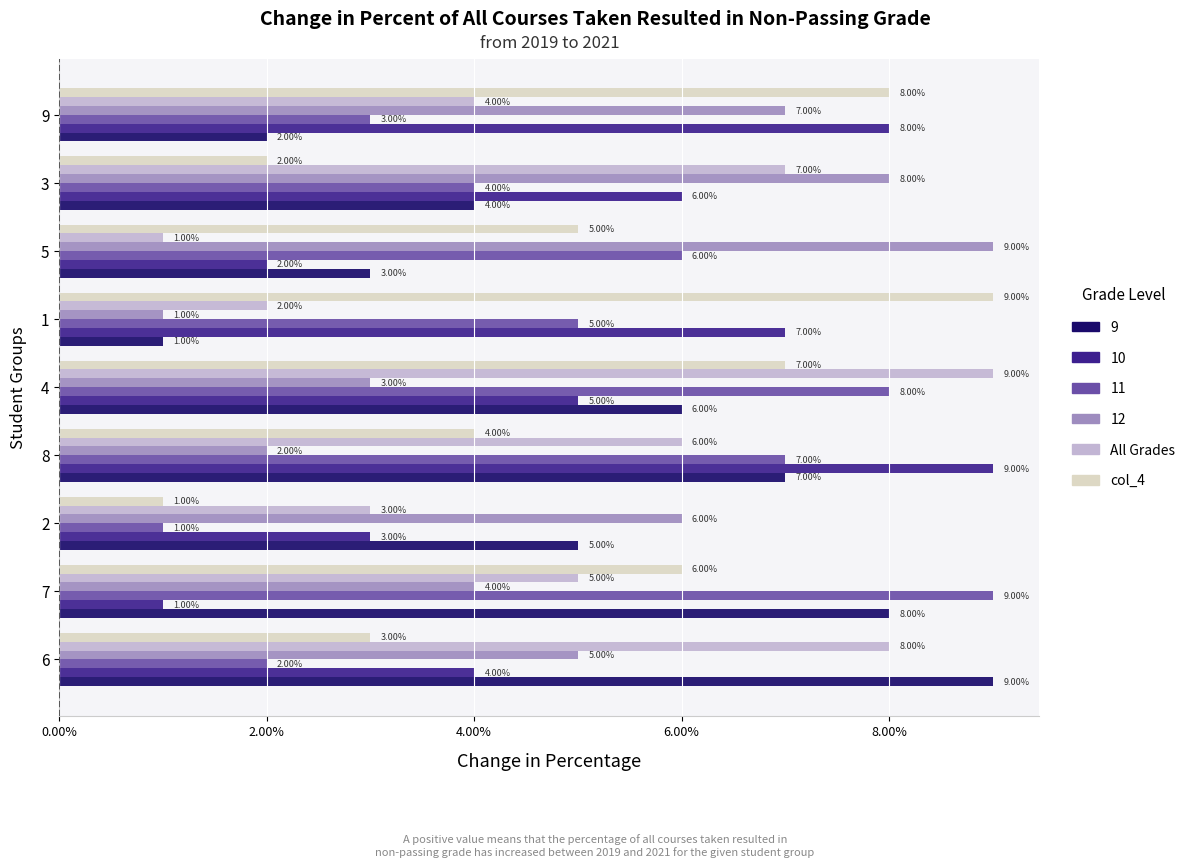

Rank the categories by 12 value from lowest to highest.

1, 8, 4, 7, 6, 2, 9, 3, 5